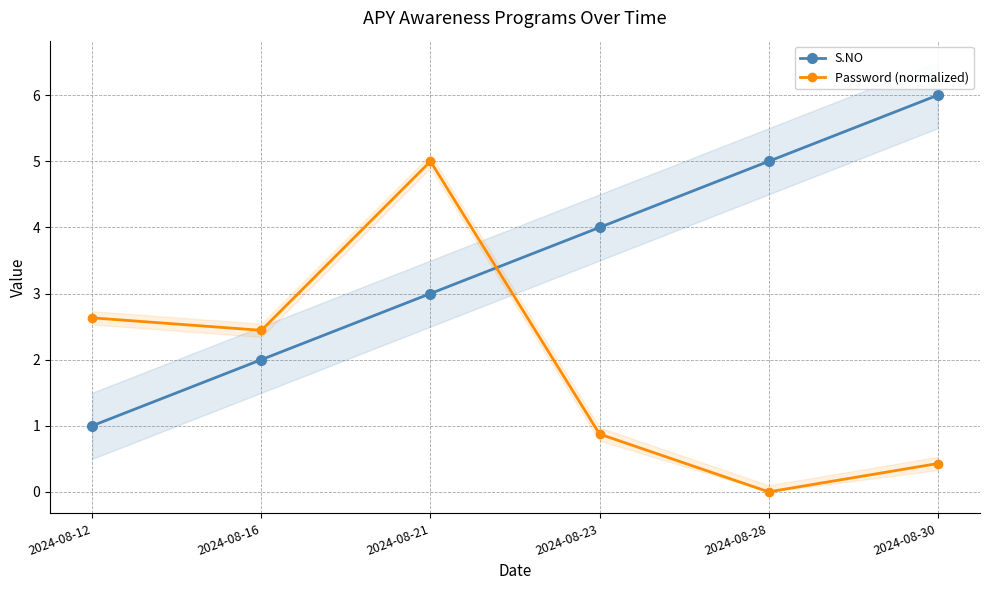

How many positive values does the Password (normalized) series have?

5